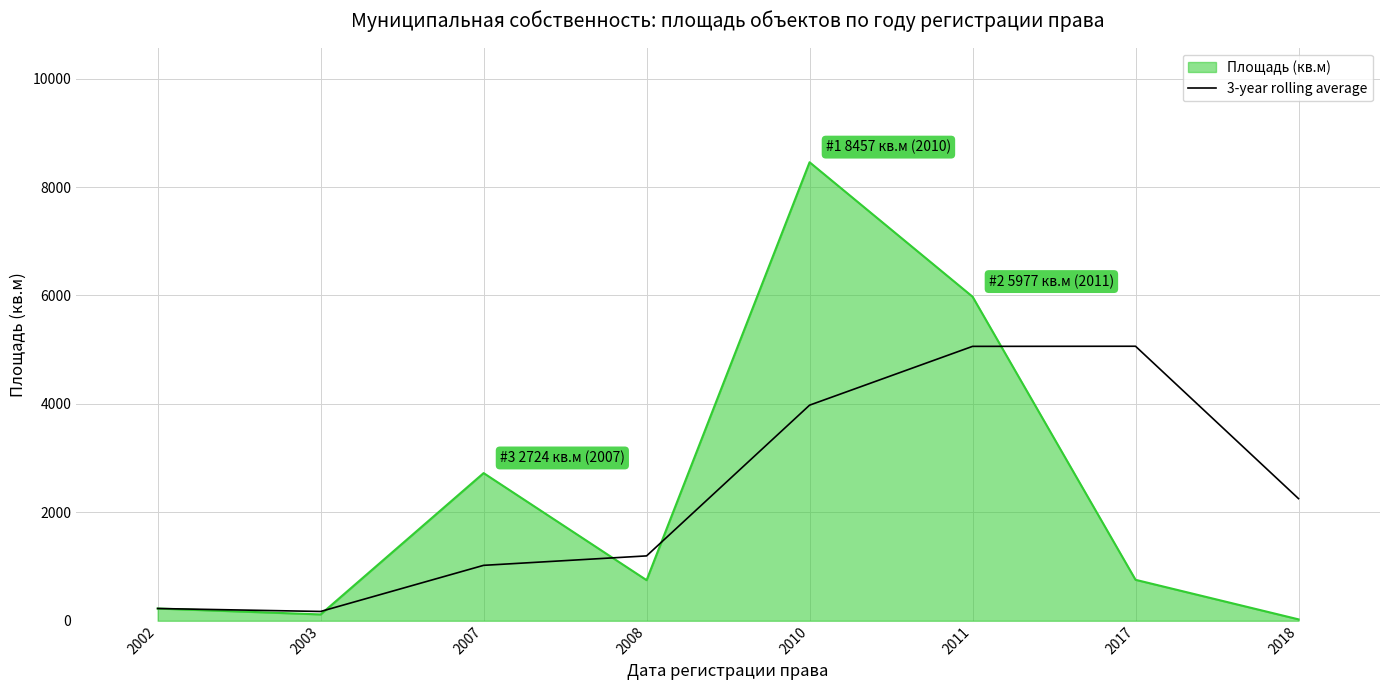

True or false: Площадь (кв.м) has a value of 226.0 at 2002.

True